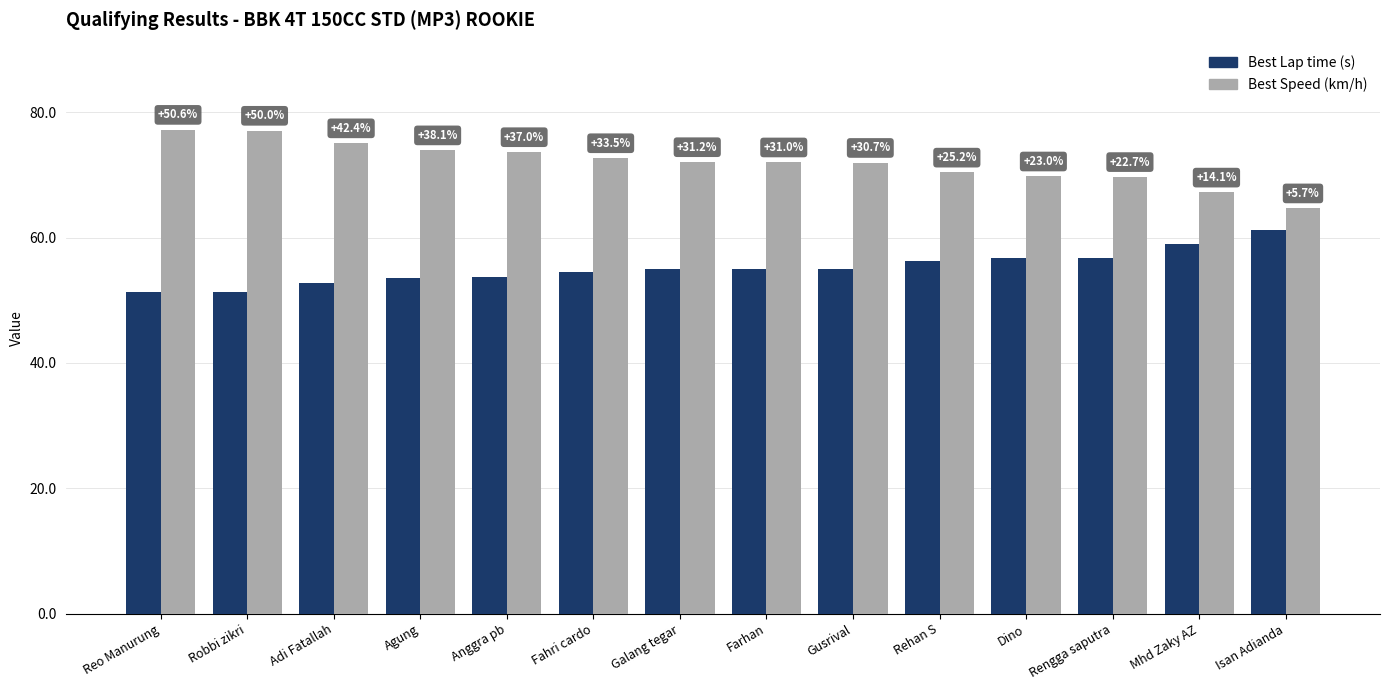

What is the smallest value displayed?

51.3